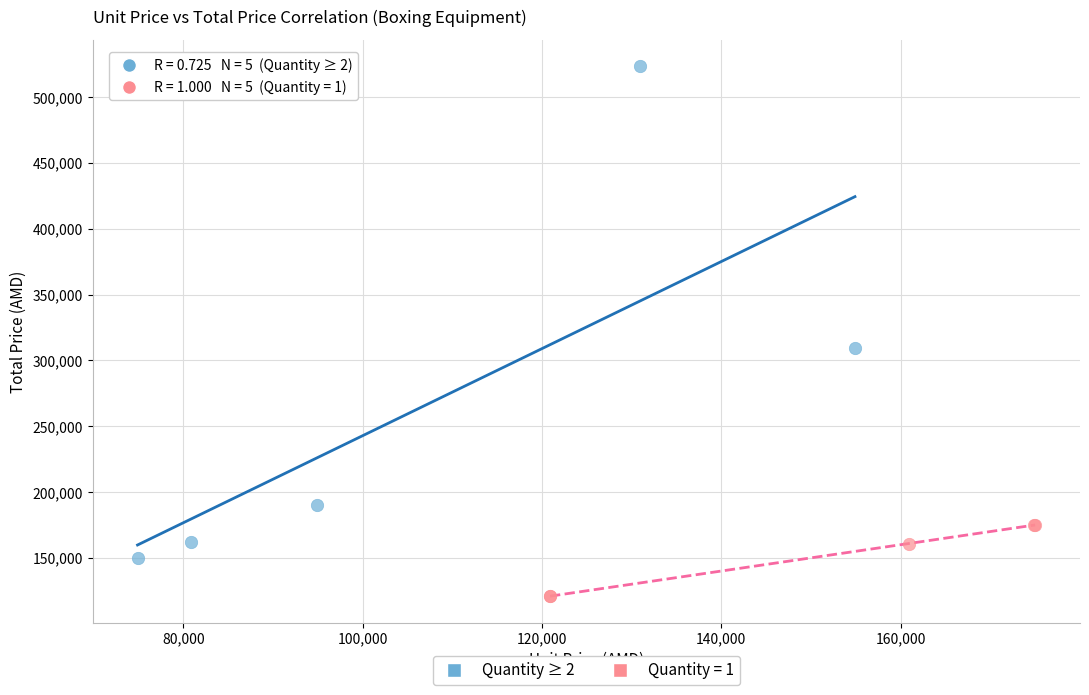

Which series has the widest spread of Y values?

Quantity ≥ 2